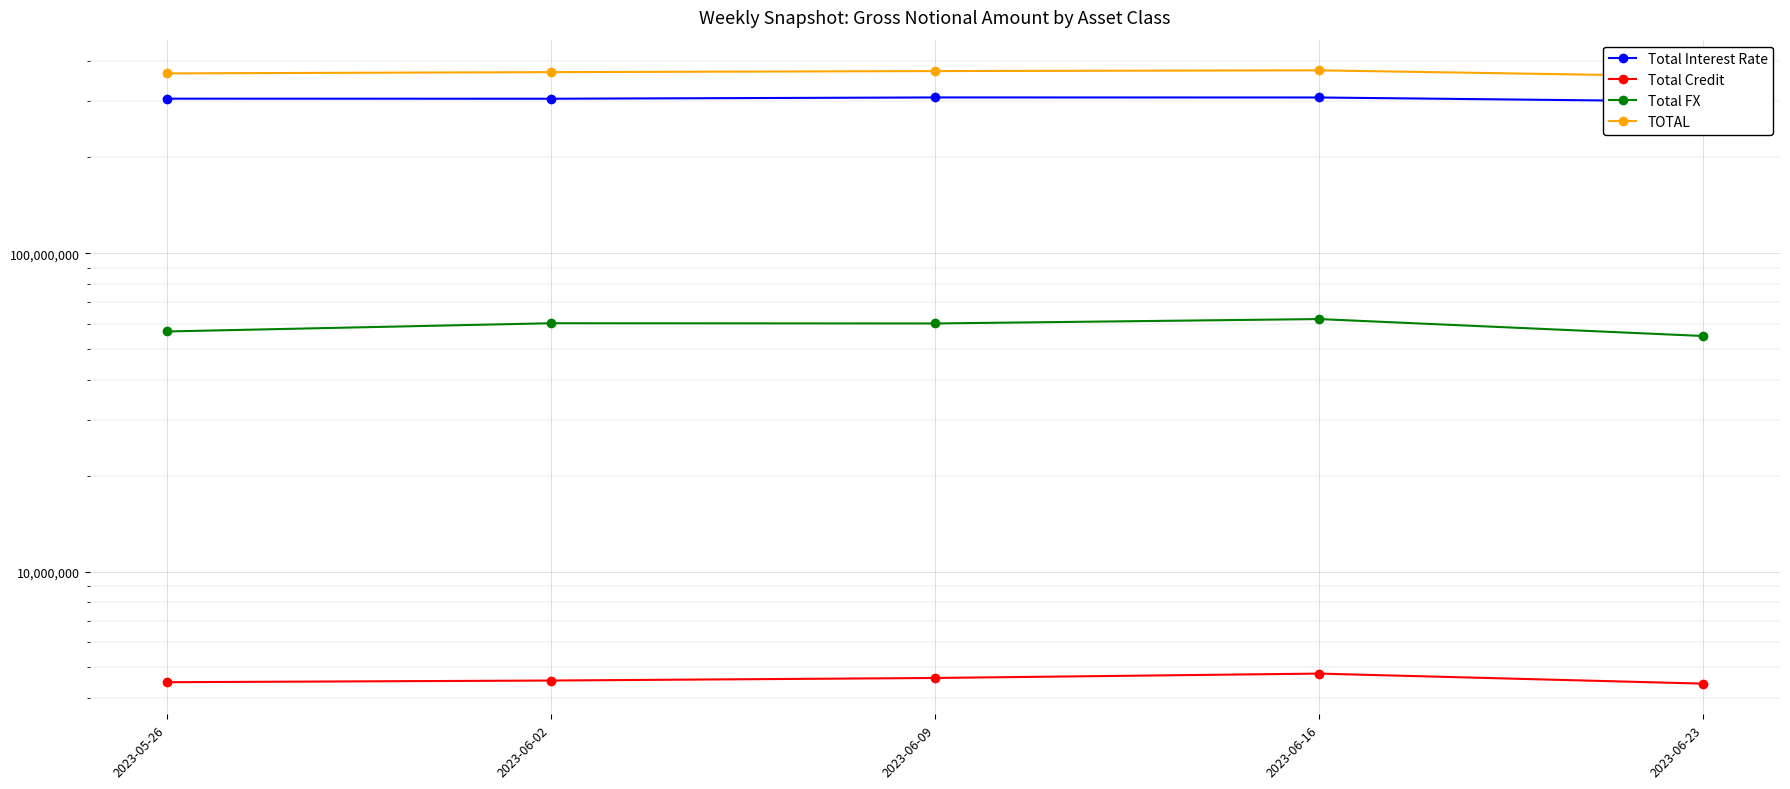

How many data points in Total FX are above 60150327?

2